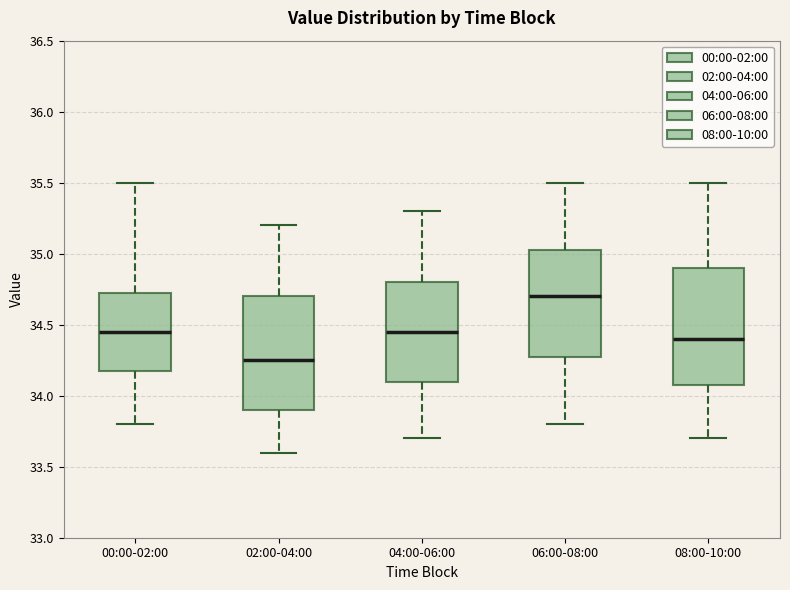

Reading left to right, read every box against the y-axis: the position of its median line, the range the box covers, and the ends of its whiskers. The values are not printed on the chart, so give them approximately, as read against the axis.

00:00-02:00: median 34.45, box 34.20 to 34.75, whiskers 33.80 to 35.50
02:00-04:00: median 34.25, box 33.90 to 34.70, whiskers 33.60 to 35.20
04:00-06:00: median 34.45, box 34.10 to 34.80, whiskers 33.70 to 35.30
06:00-08:00: median 34.70, box 34.30 to 35.05, whiskers 33.80 to 35.50
08:00-10:00: median 34.40, box 34.10 to 34.90, whiskers 33.70 to 35.50